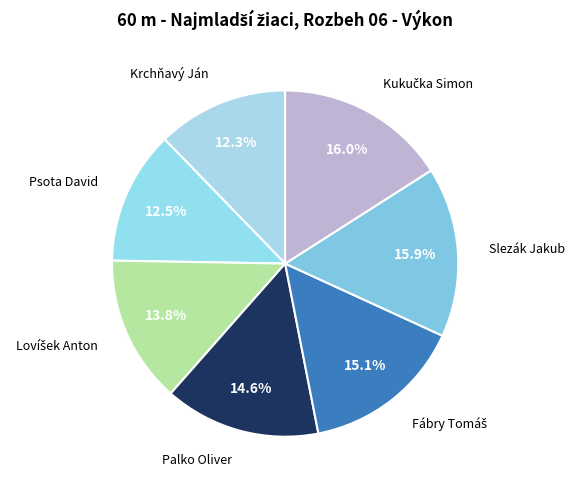

How many slices are in this pie chart?

7